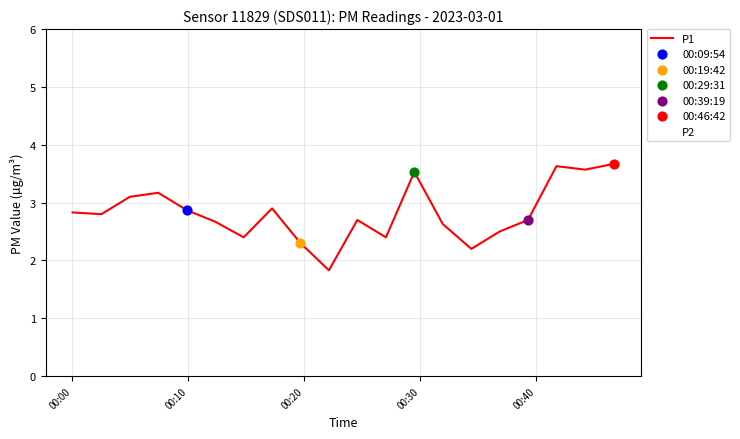

At how many categories does at least one series exceed 2?

19